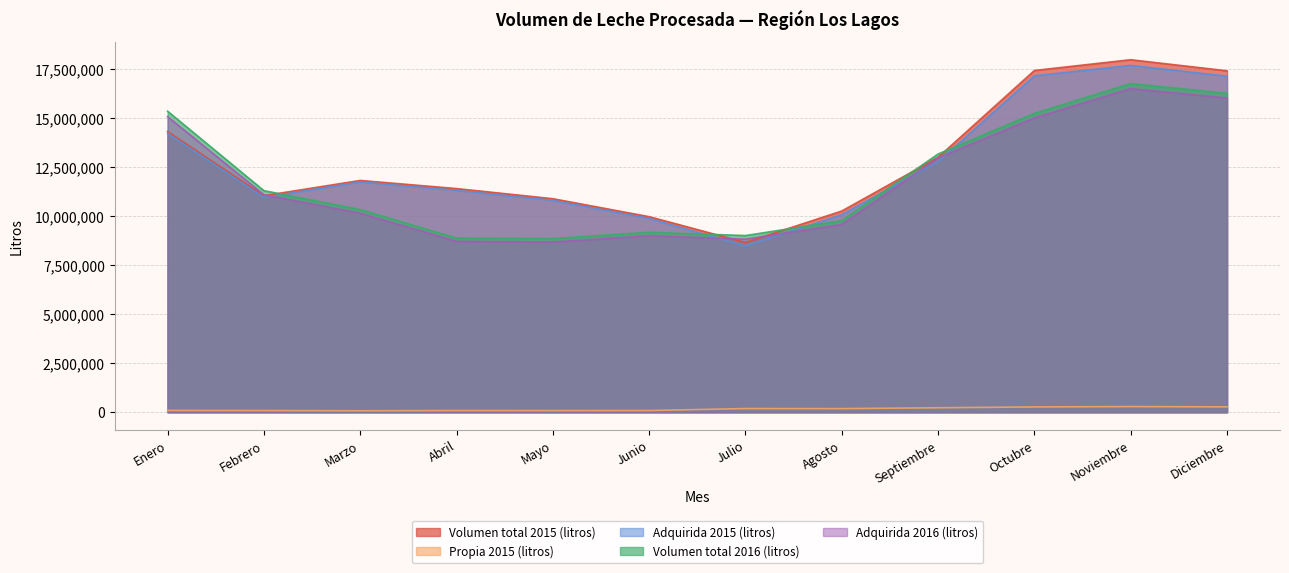

Does the chart display data point markers on the line(s)?

No